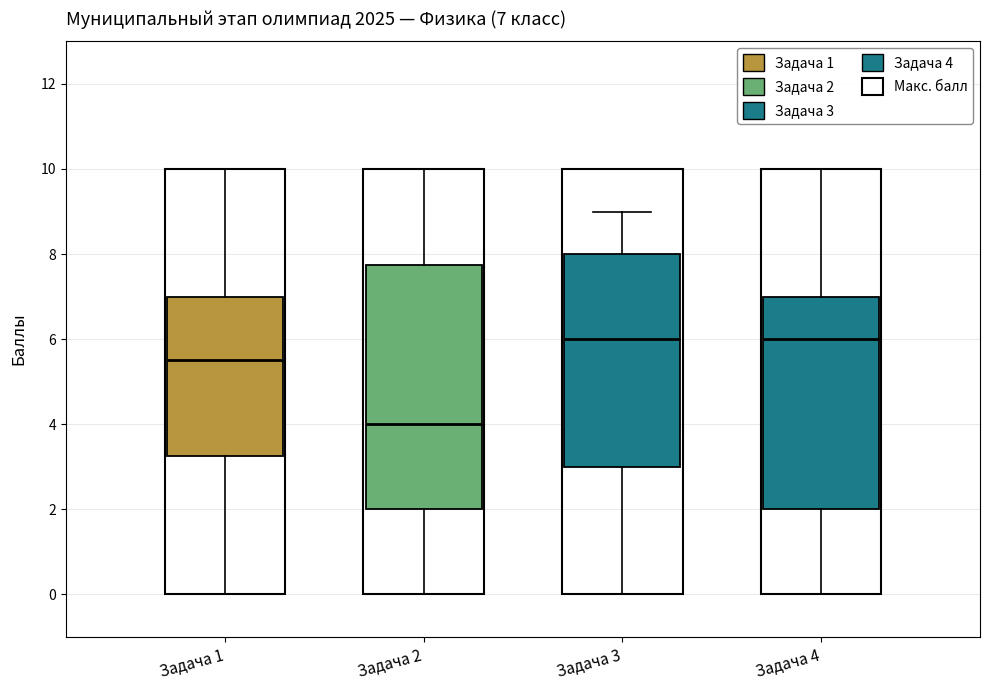

Comparing the boxes themselves (not the whiskers), which one is the tallest?

Задача 2